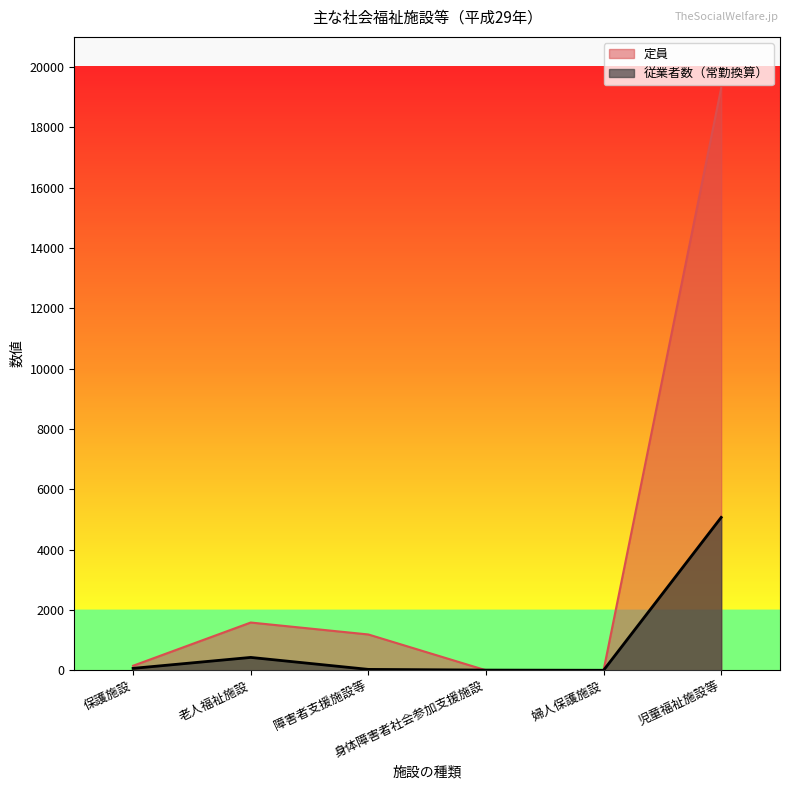

What is the difference between the second highest and minimum values in the 従業者数（常勤換算） series?

426